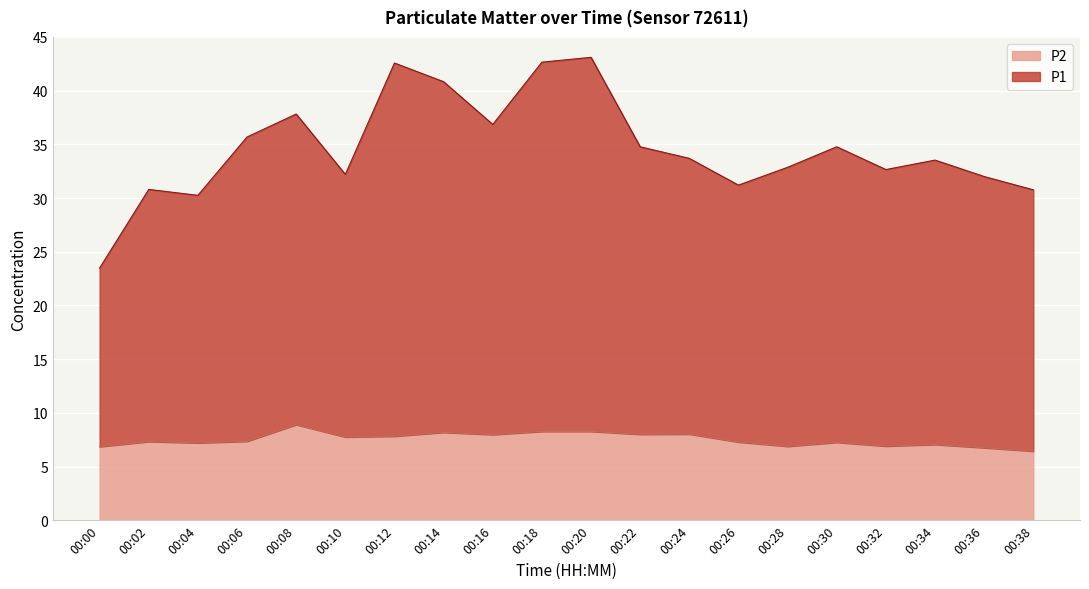

Reading left to right, extract all data points from this chart.

P1: 23.5	30.8	30.2	35.7	37.8	32.2	42.6	40.8	36.9	42.7	43.1	34.8	33.7	31.2	32.9	34.8	32.6	33.5	32.0	30.8
P2: 6.8	7.3	7.2	7.3	8.9	7.8	7.8	8.2	8.0	8.3	8.3	8.0	8.0	7.3	6.9	7.2	6.9	7.0	6.8	6.4